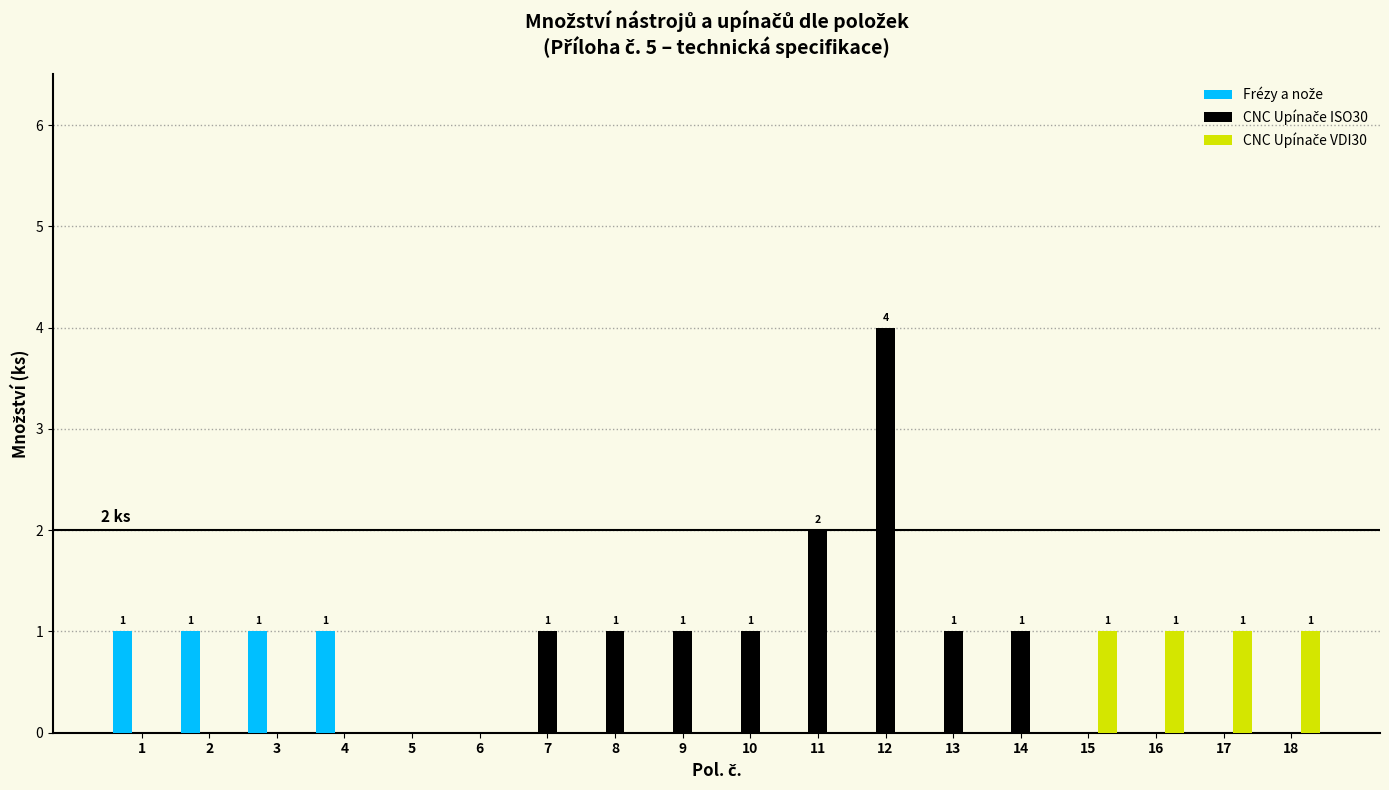

How many data points does each series have?

18